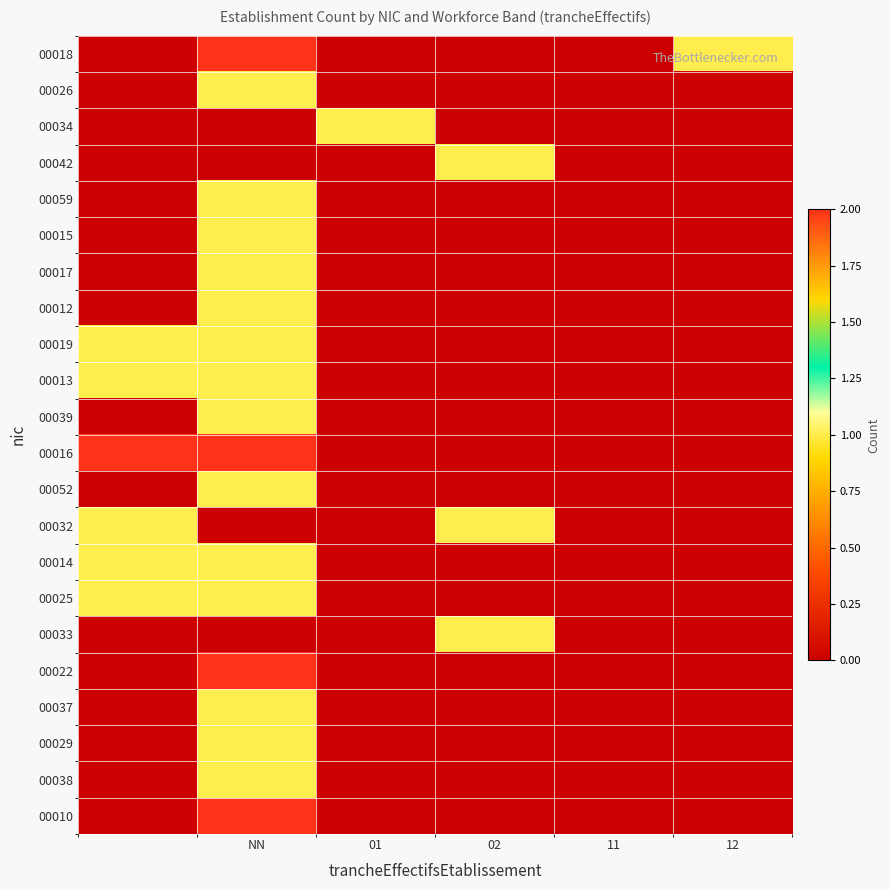

What is the maximum value shown in the chart?

2